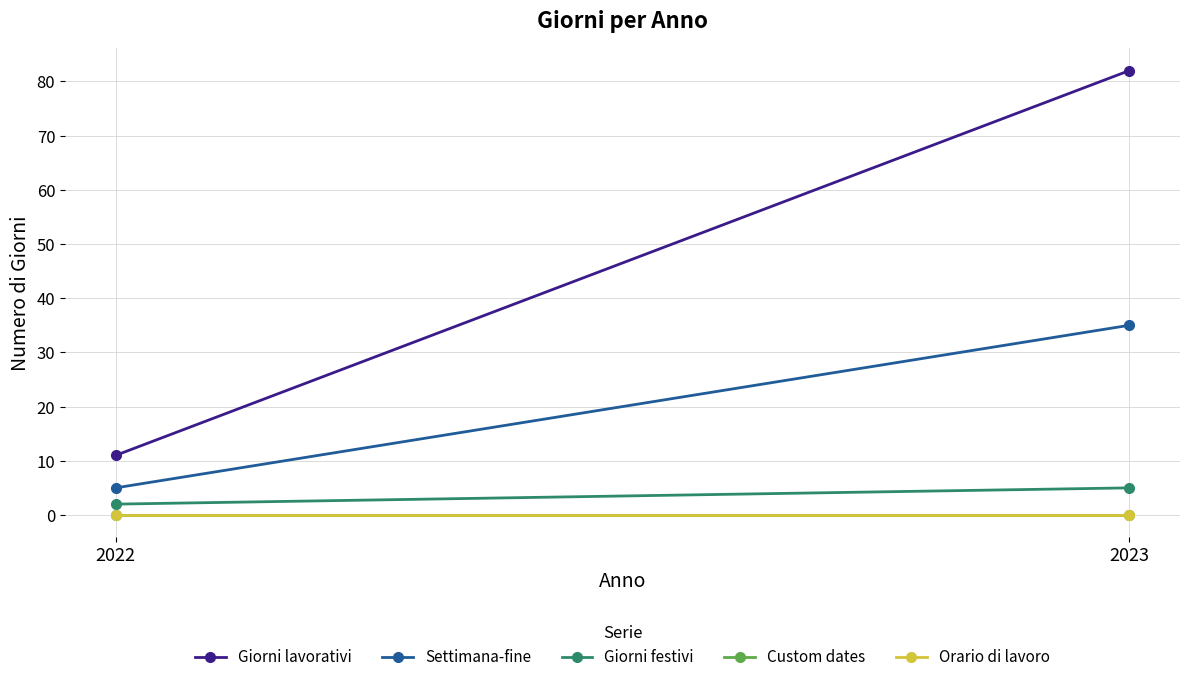

Which category has the highest value across all series?

2023